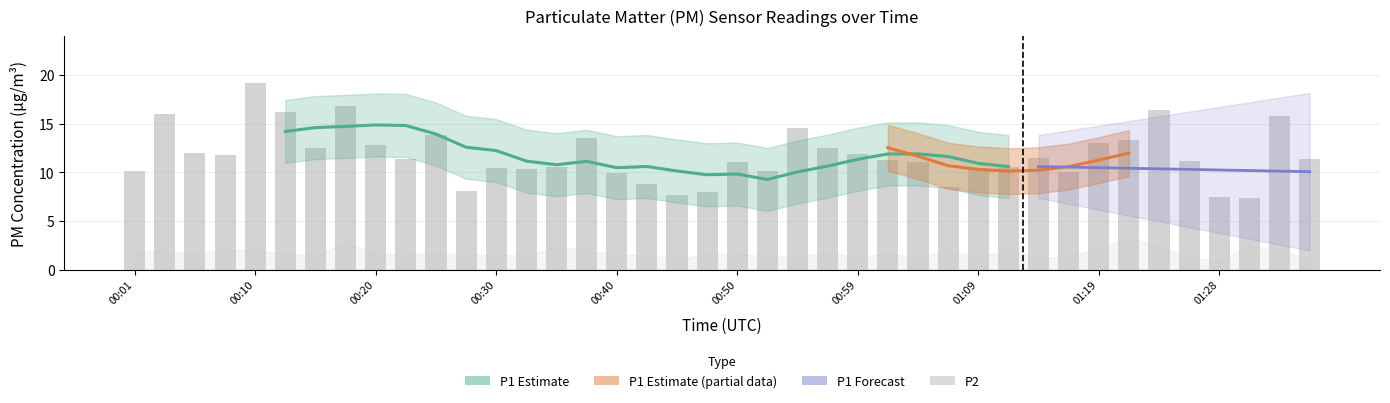

How many bars are there in total?

40